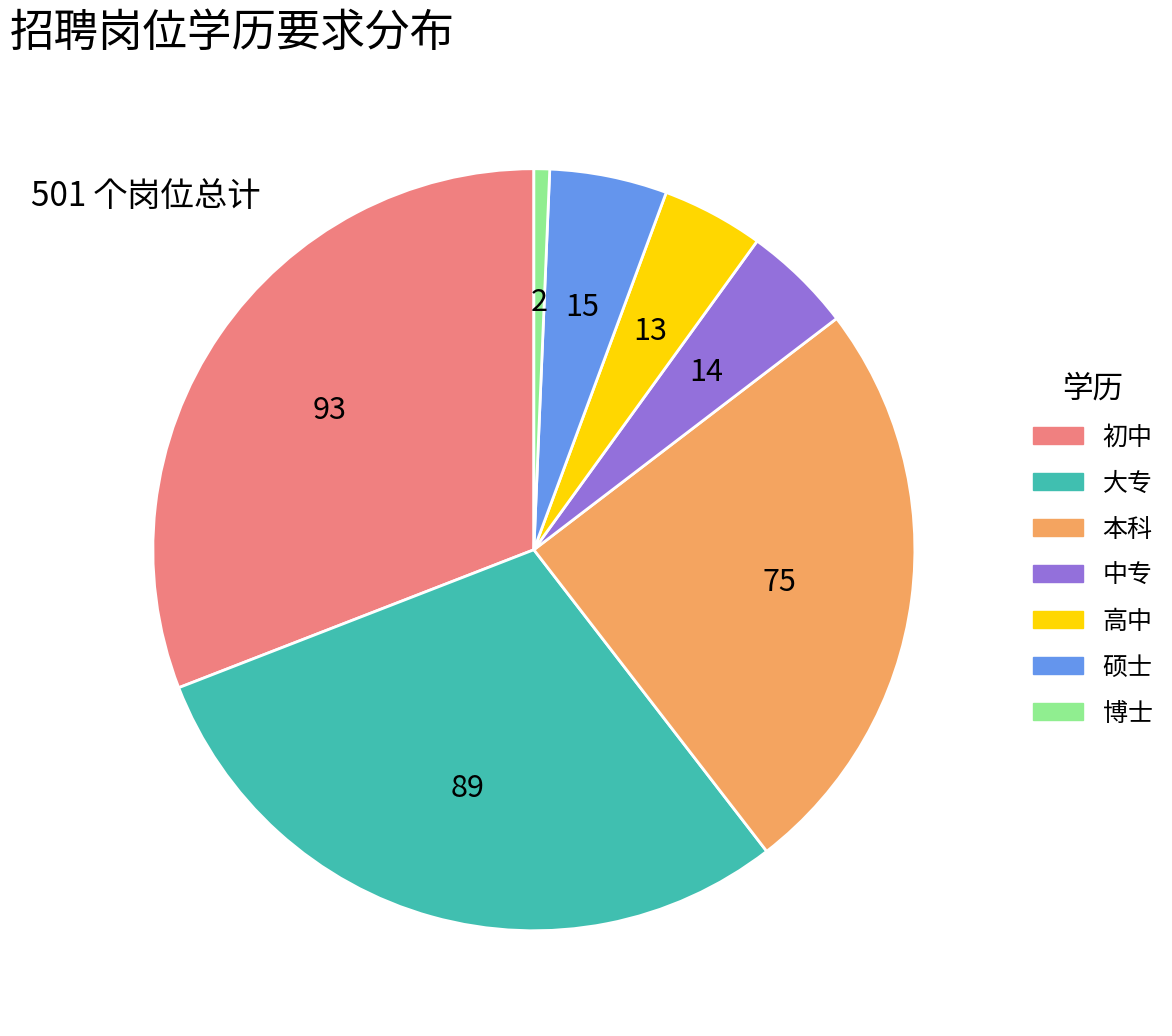

How many slices are in this pie chart?

7